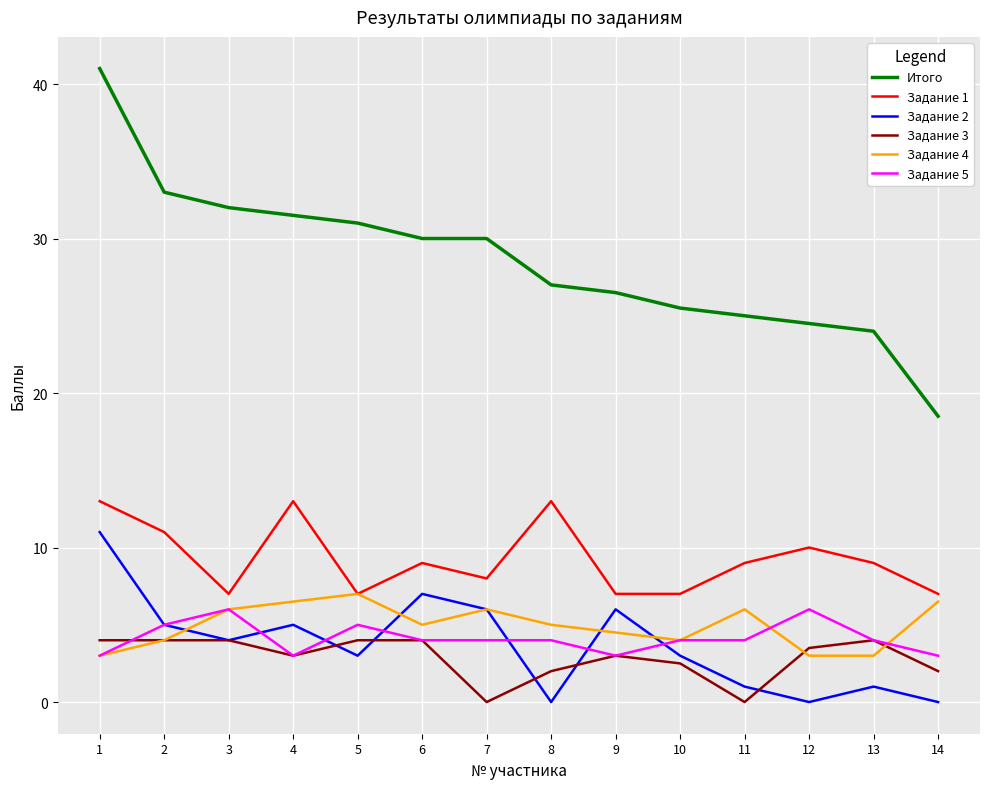

Which category has the lowest value in the Итого series?

14